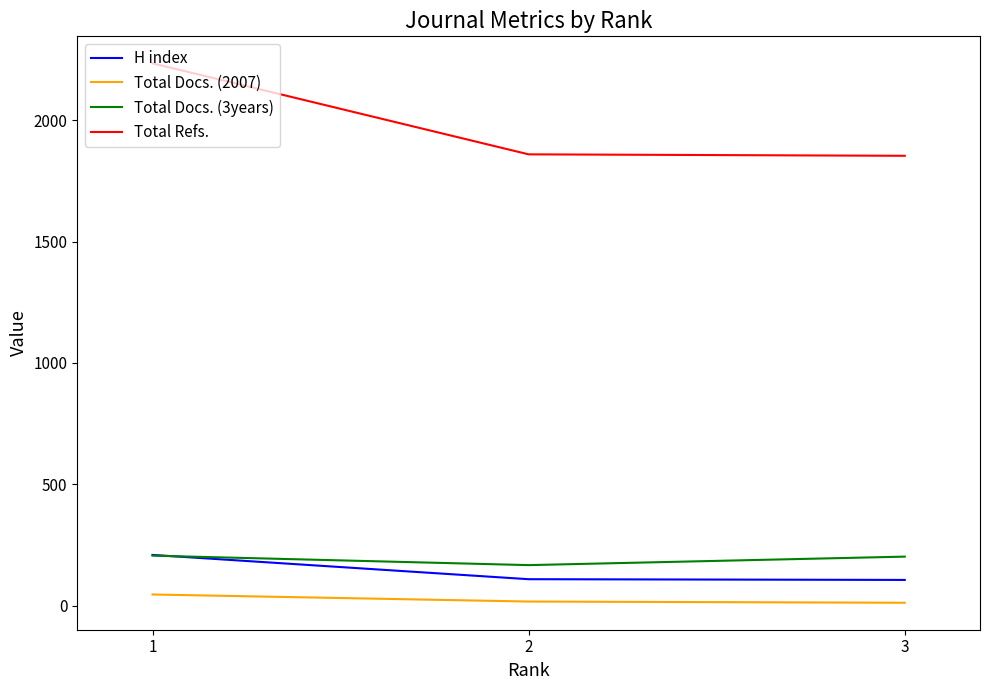

Which series has the largest total across all categories?

Total Refs.